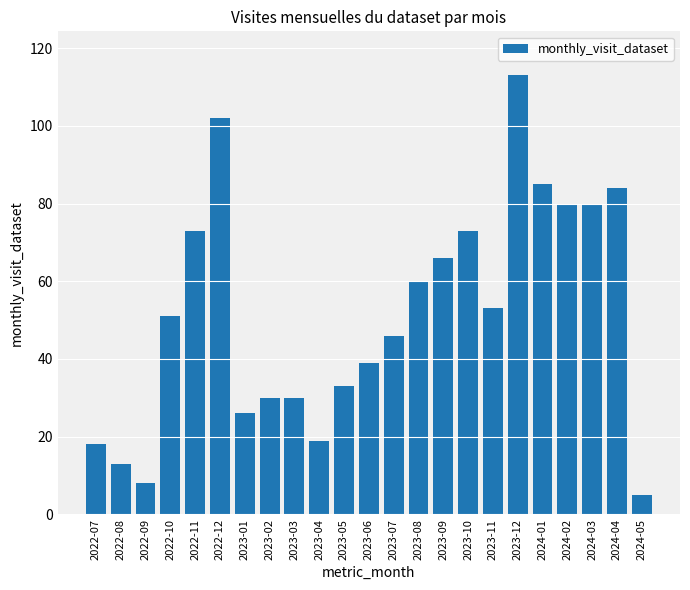

How many data points does each series have?

23